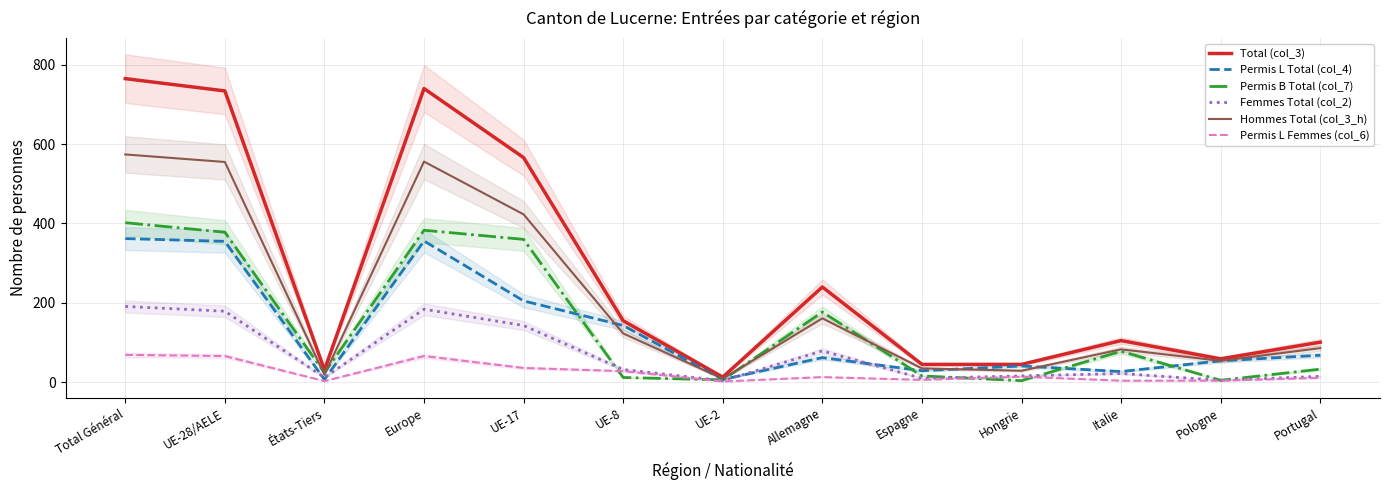

Rank the series by their maximum value, from lowest to highest.

Permis L Femmes (col_6), Femmes Total (col_2), Permis L Total (col_4), Permis B Total (col_7), Hommes Total (col_3_h), Total (col_3)